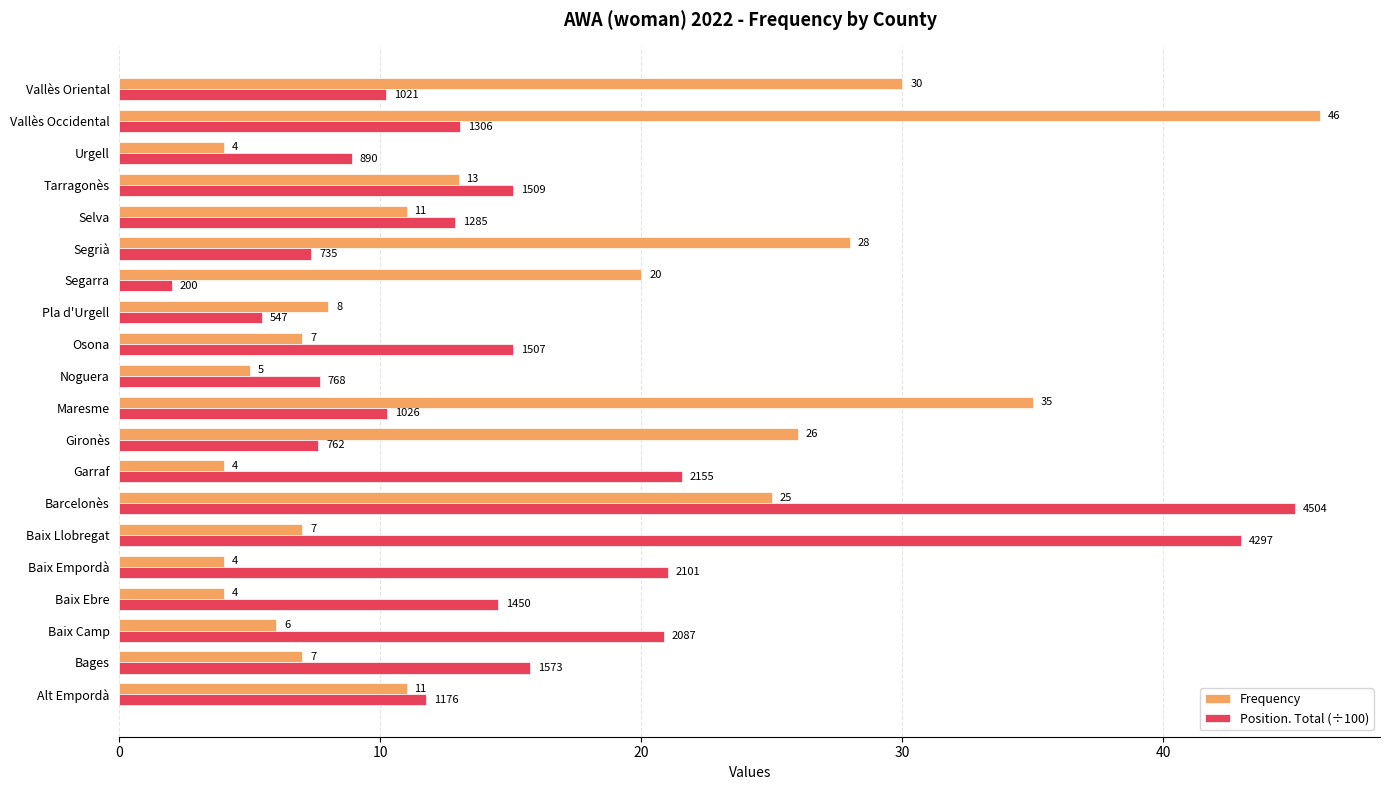

Which category has the highest value in the Position. Total (÷100) series?

Barcelonès